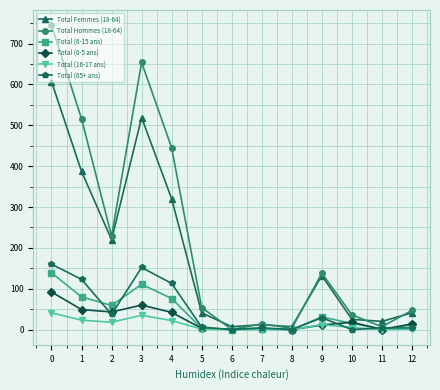

What is the maximum value for Total (0-5 ans)?

92